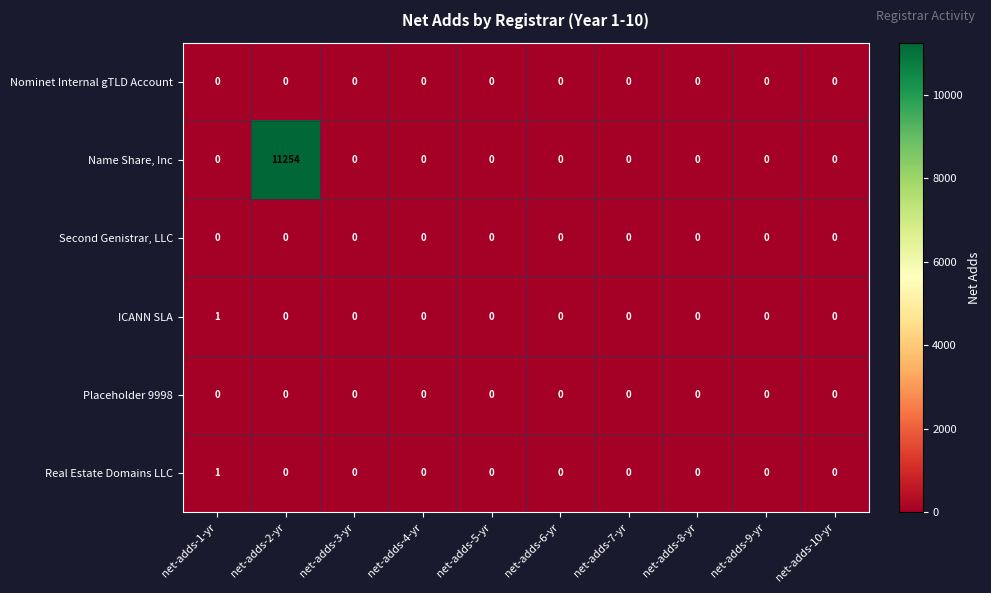

Which series has the widest spread of values?

Name Share, Inc